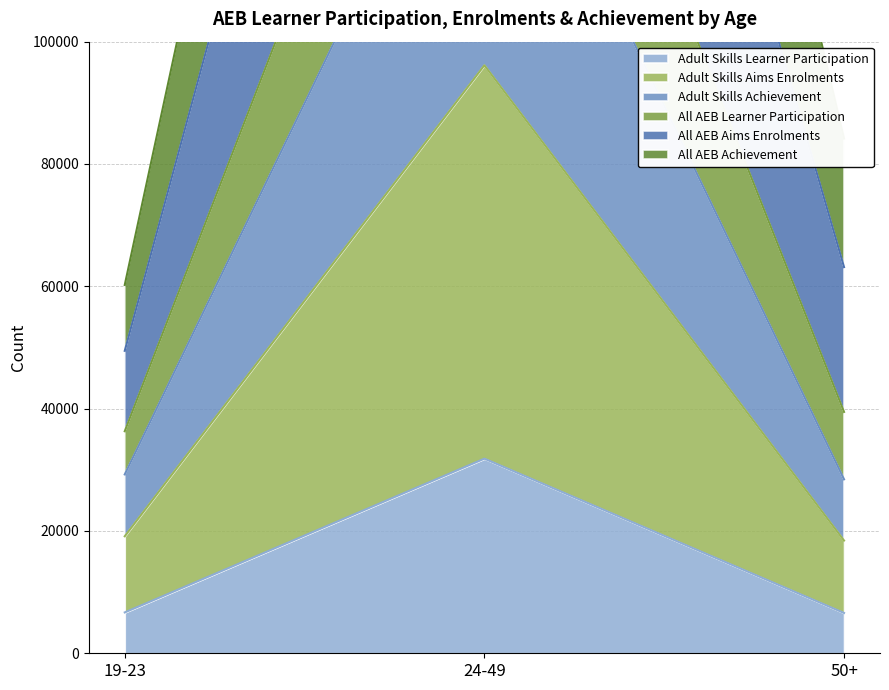

What is the maximum value shown in the chart?

333470